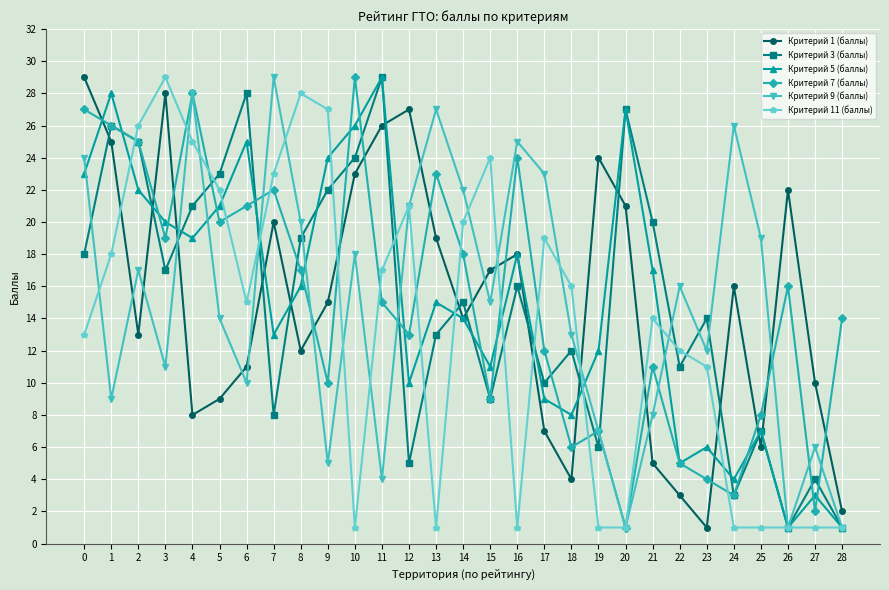

What is the value of the Критерий 5 (баллы) point at the 12th from the left?

29